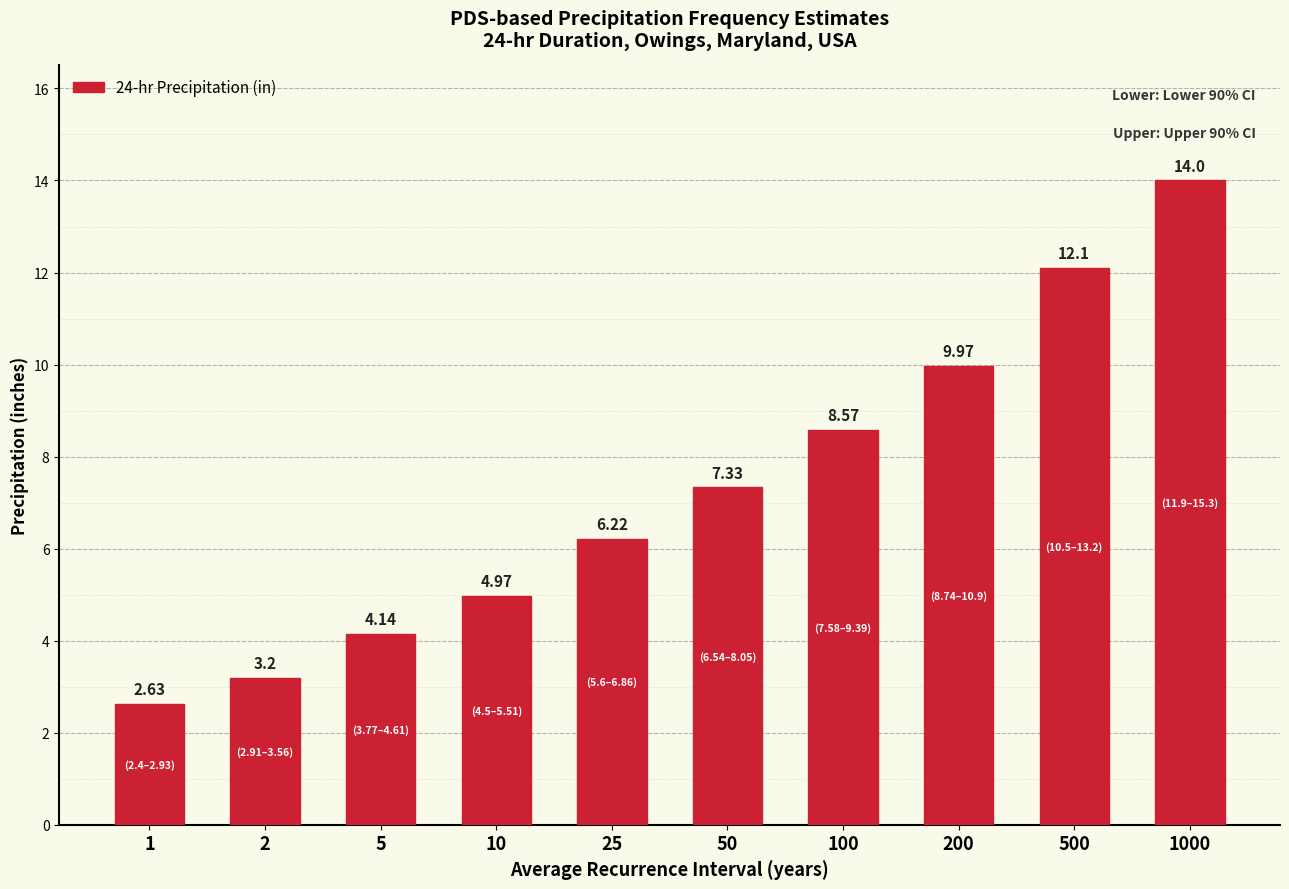

The value at 500 is 21.4. True or false?

False